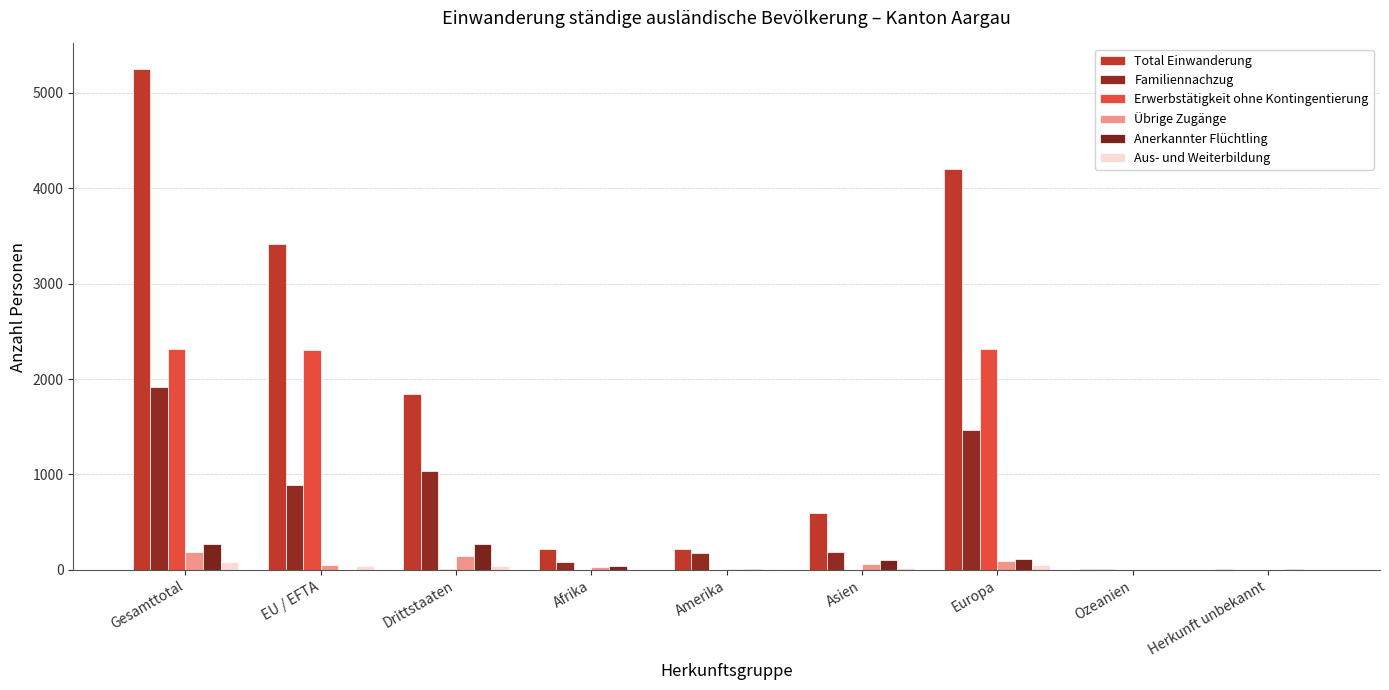

Which series has the widest spread of values?

Total Einwanderung